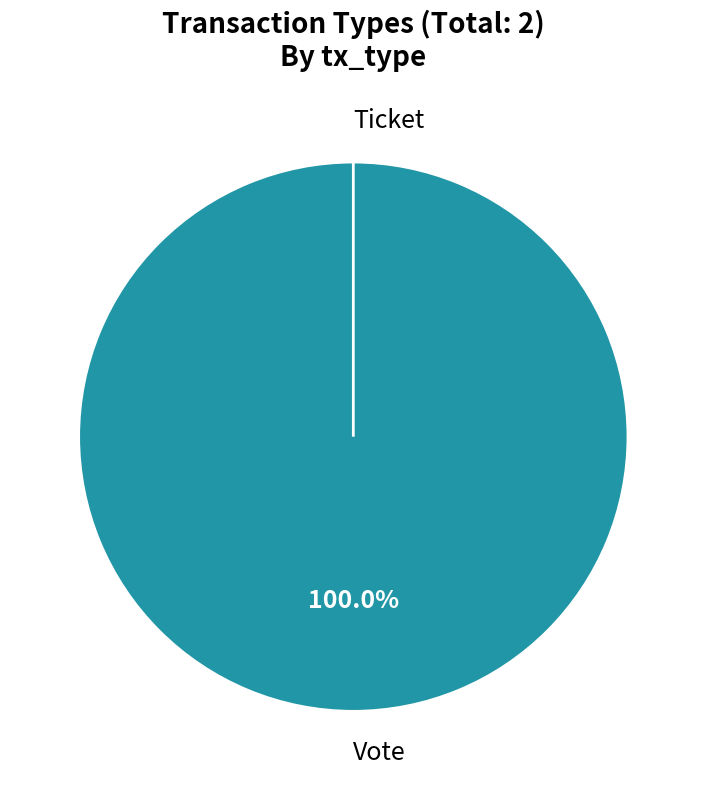

How many segments does this pie chart have?

2